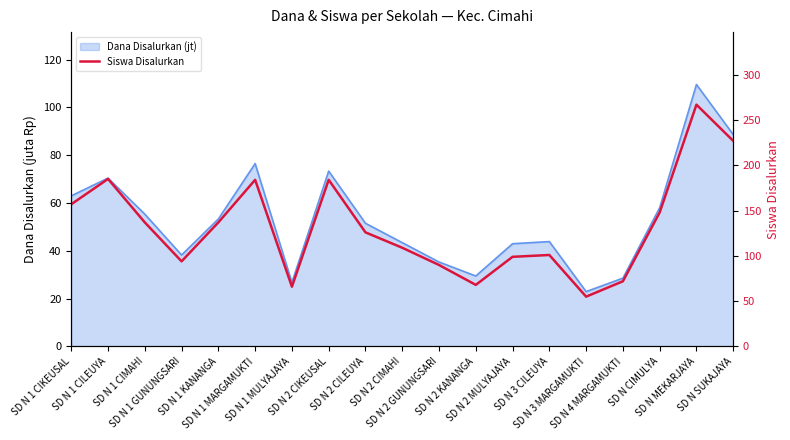

What is the greatest value displayed?

267